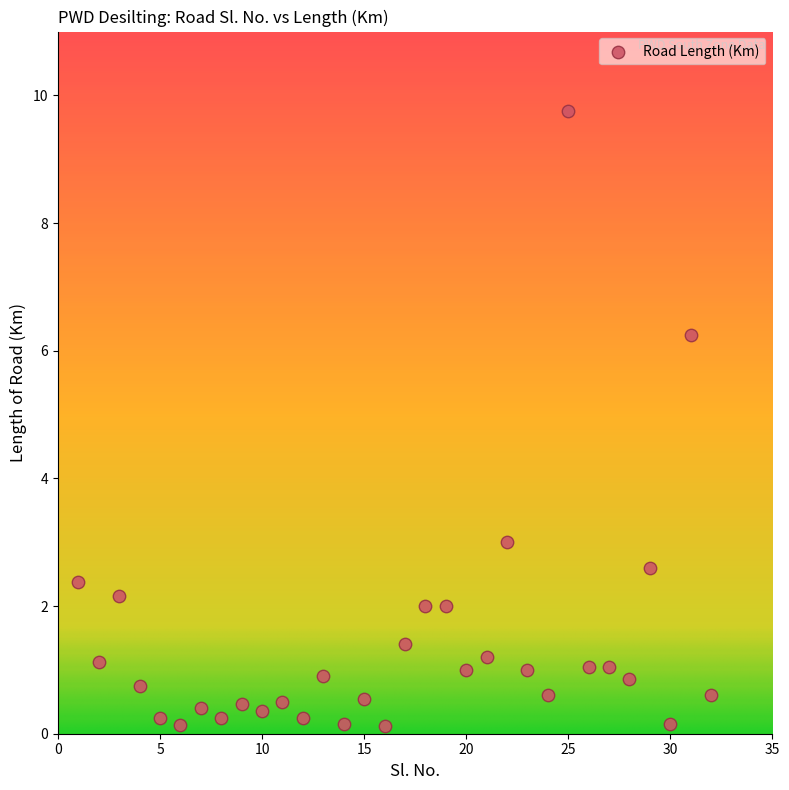

What is the range of Y values (max minus min)?

9.6